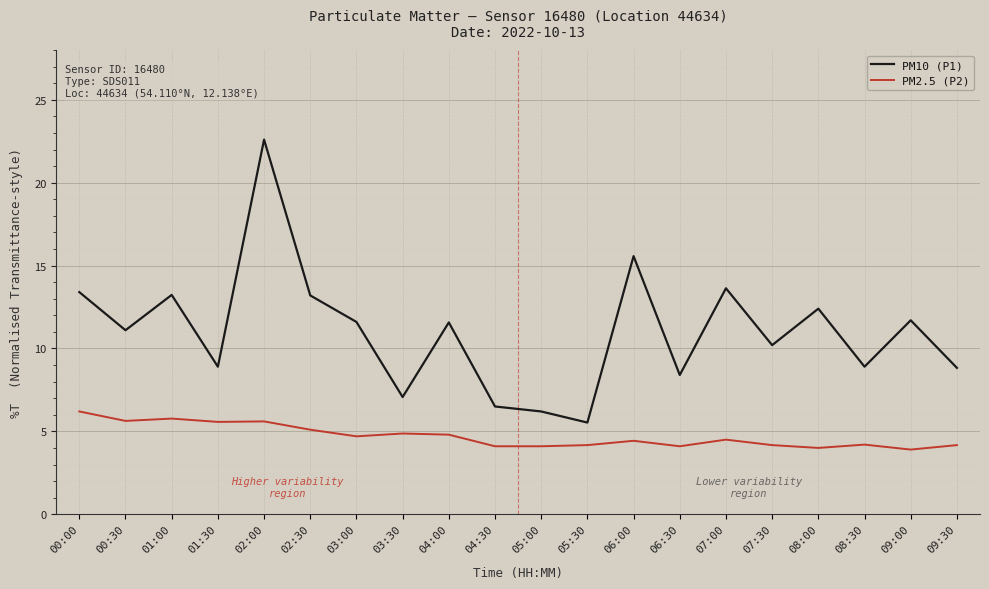

Which series has the widest spread of values?

PM10 (P1)